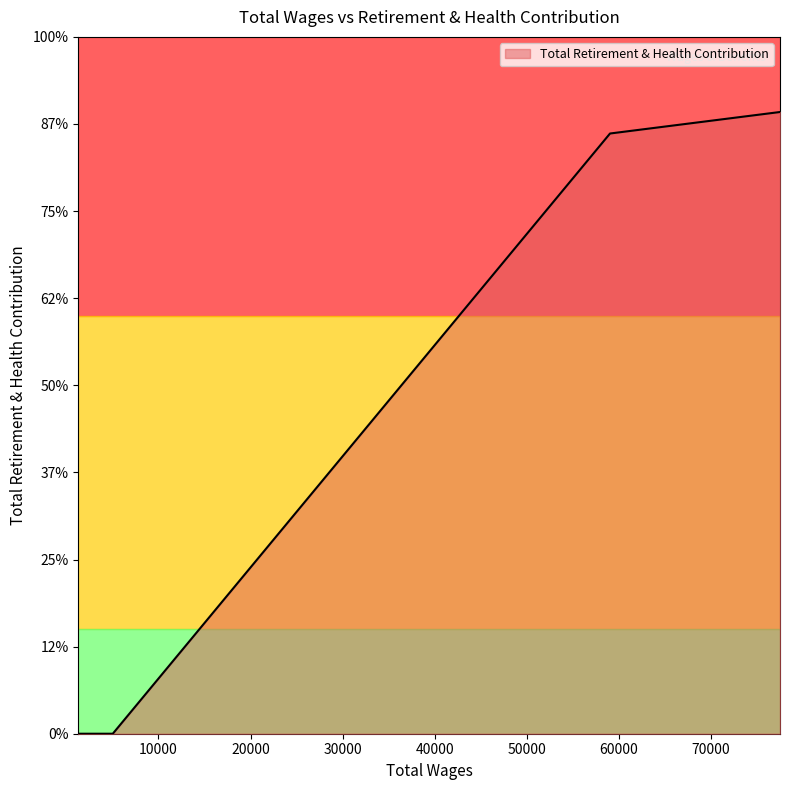

Rank the categories by value from highest to lowest.

77510.0, 59047.0, 5039.0, 4181.0, 4068.0, 3146.0, 2678.0, 2676.0, 2110.0, 1934.0, 1800.0, 1493.0, 1481.0, 1478.0, 1291.0